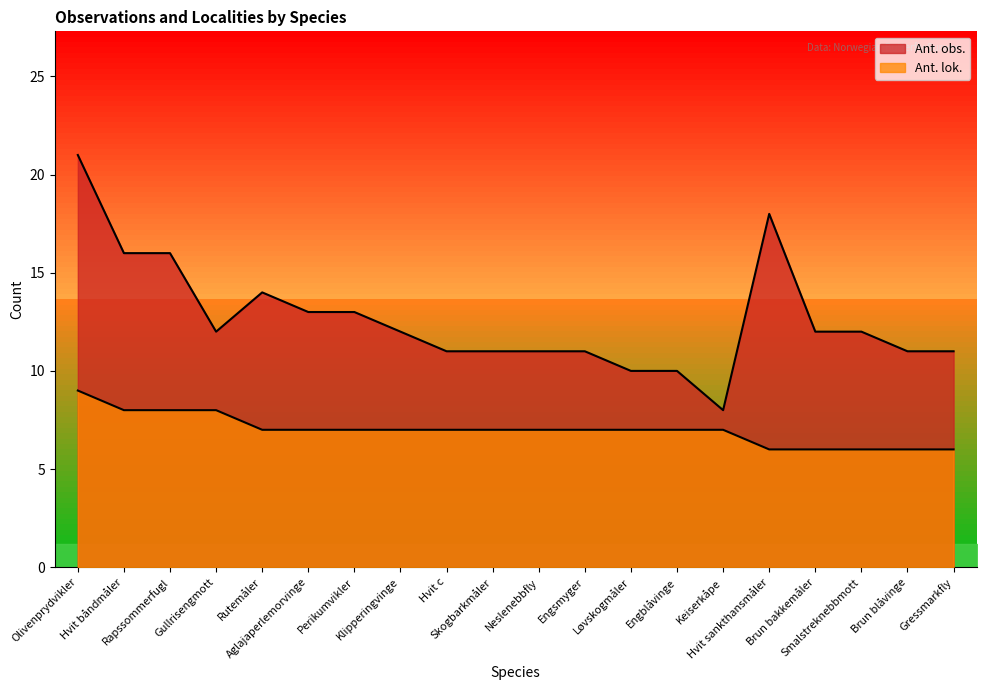

What is the sum of all Ant. obs. values?

253